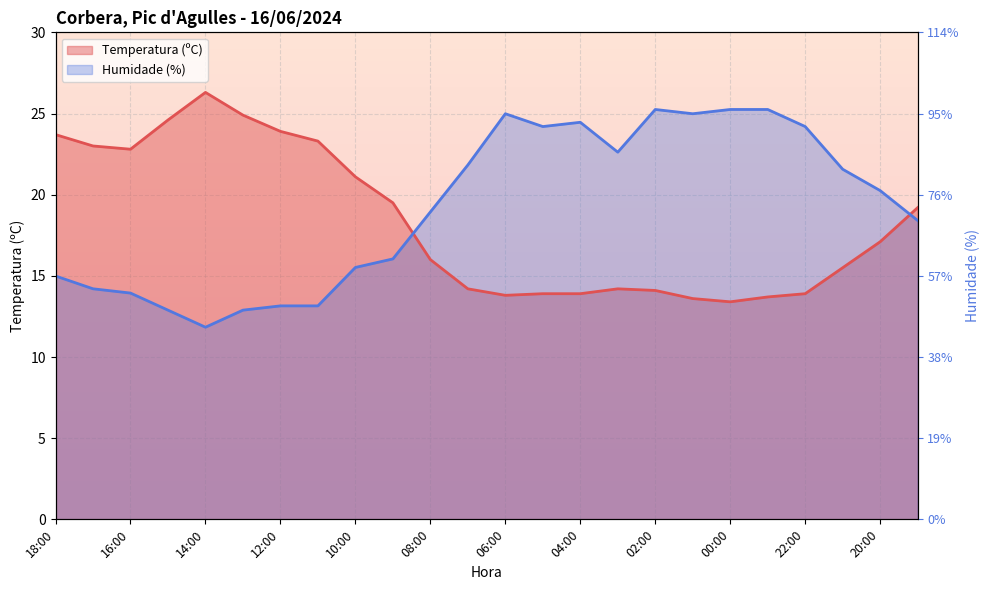

What is the difference between the Humidade (%) values at 08:00 and 23:00?

6.3